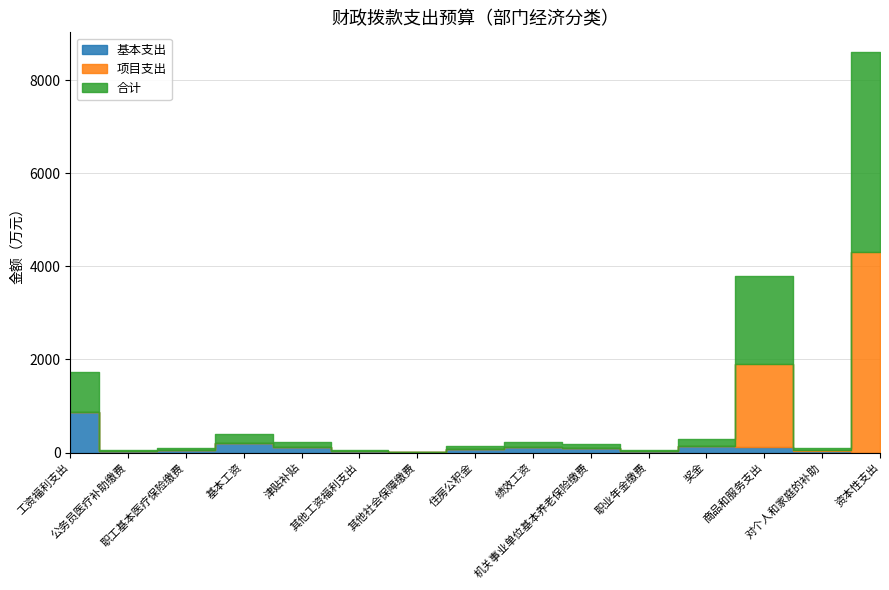

Between which two adjacent categories do 基本支出 and 项目支出 first intersect?

奖金 and 商品和服务支出